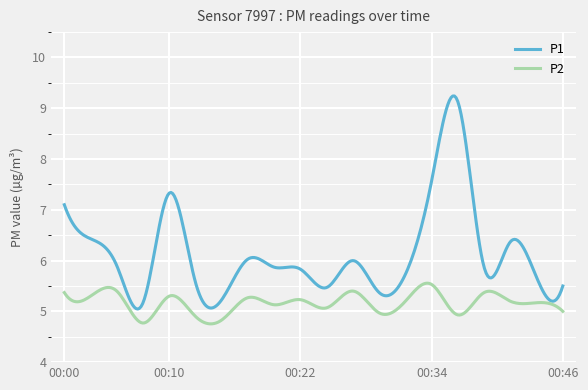

Which series has the widest spread of values?

P1